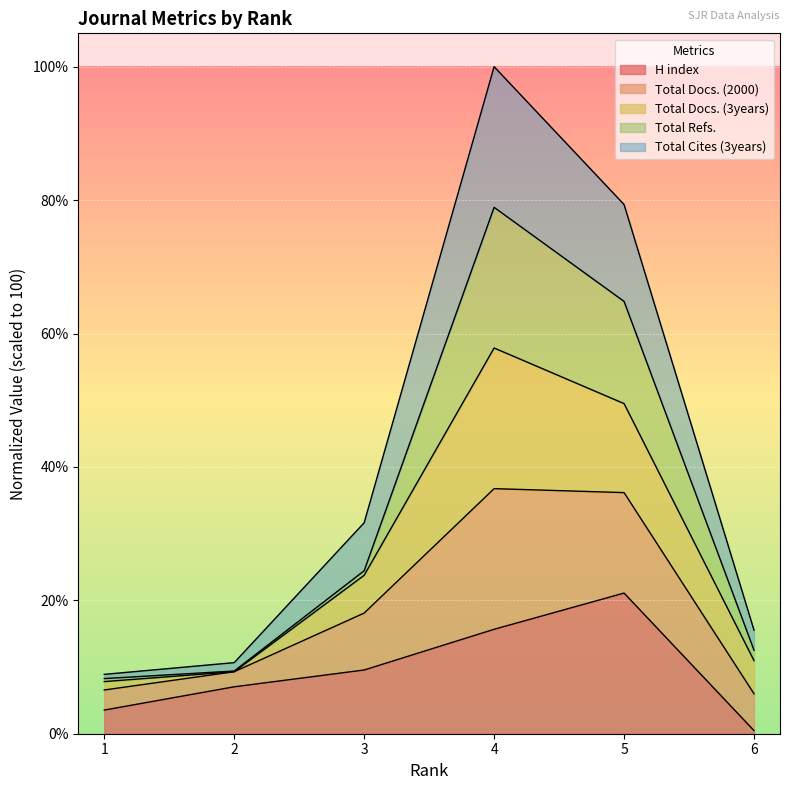

True or false: H index and Total Refs. intersect in this chart.

False